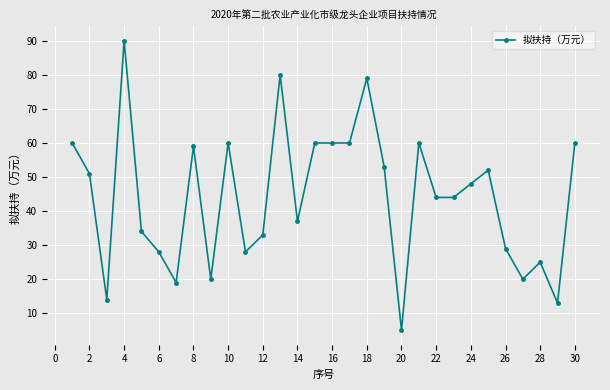

How many lines are shown in the chart?

1